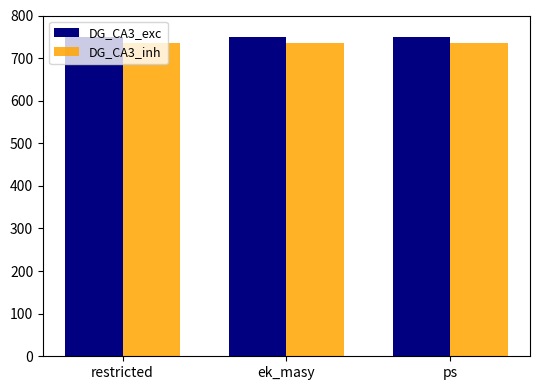

What is the smallest value displayed?

735